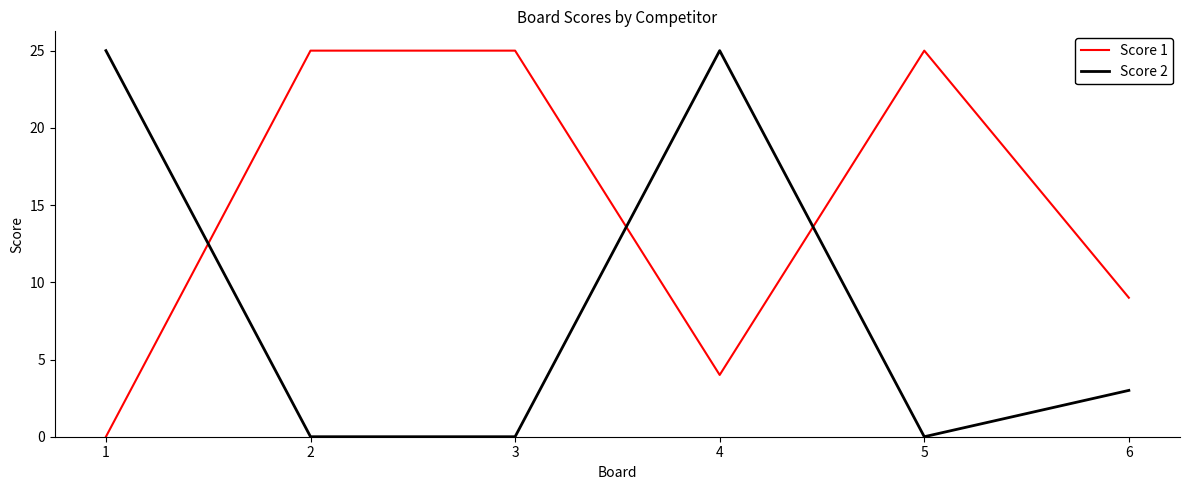

What is the average value of the Score 2 series?

9